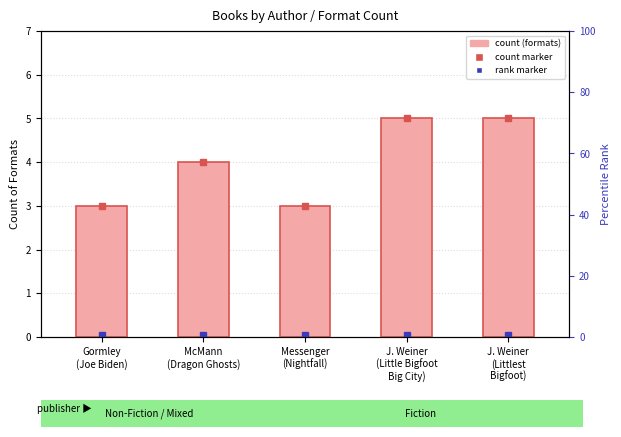

What is the difference between the second highest and second lowest values?

2